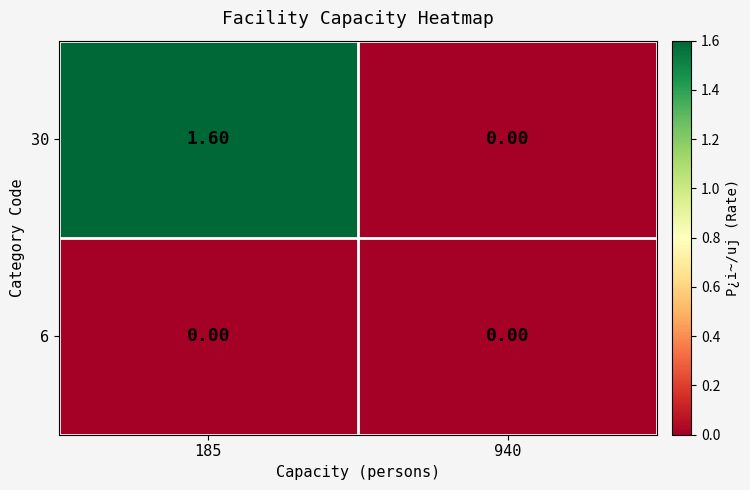

What is the sum of all 30 values?

1.6